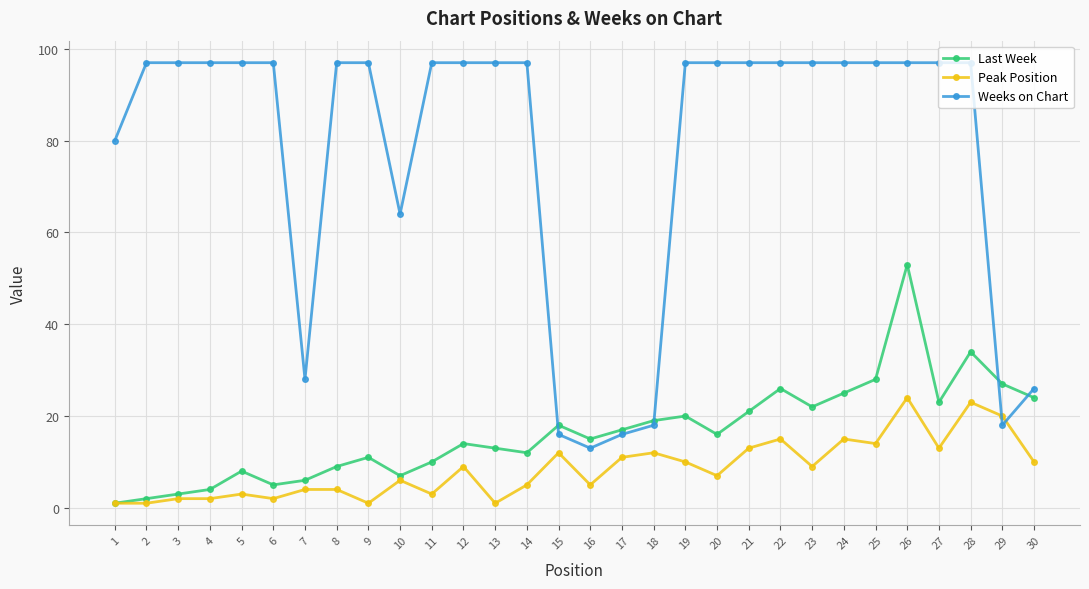

What is the difference between the maximum and minimum values in the Weeks on Chart series?

84